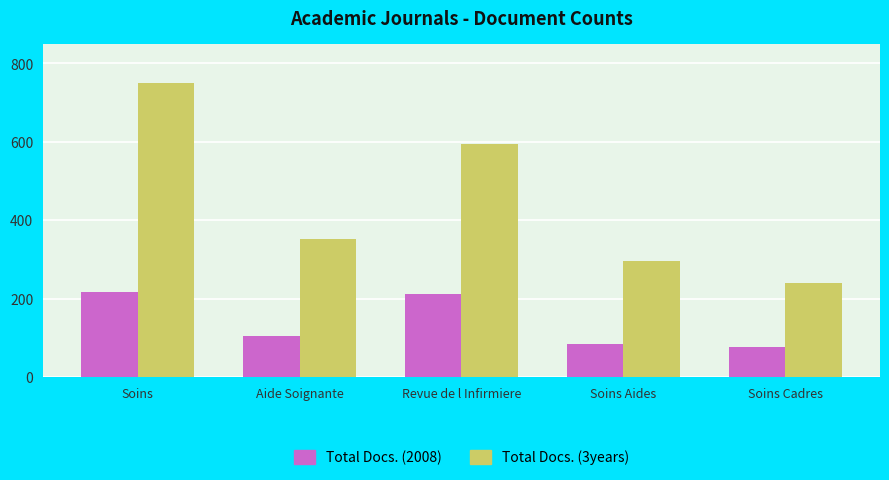

Count the number of data series in this chart.

2